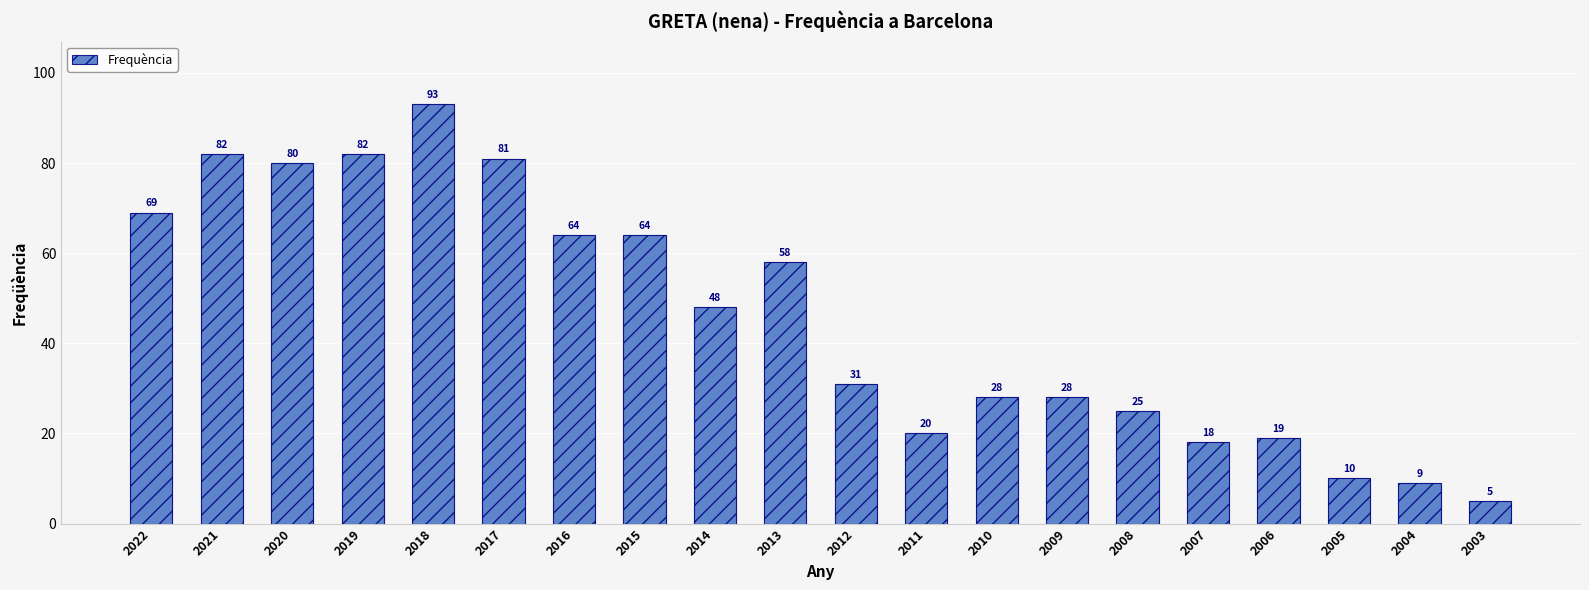

At which label is the value closest to 49?

2014